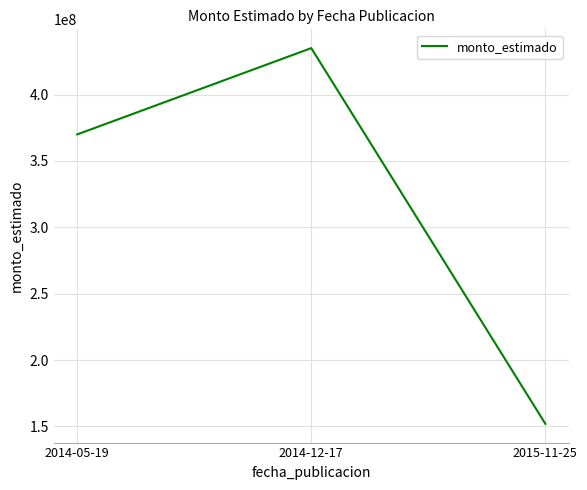

List the labels in order of value, largest first.

2014-12-17, 2014-05-19, 2015-11-25